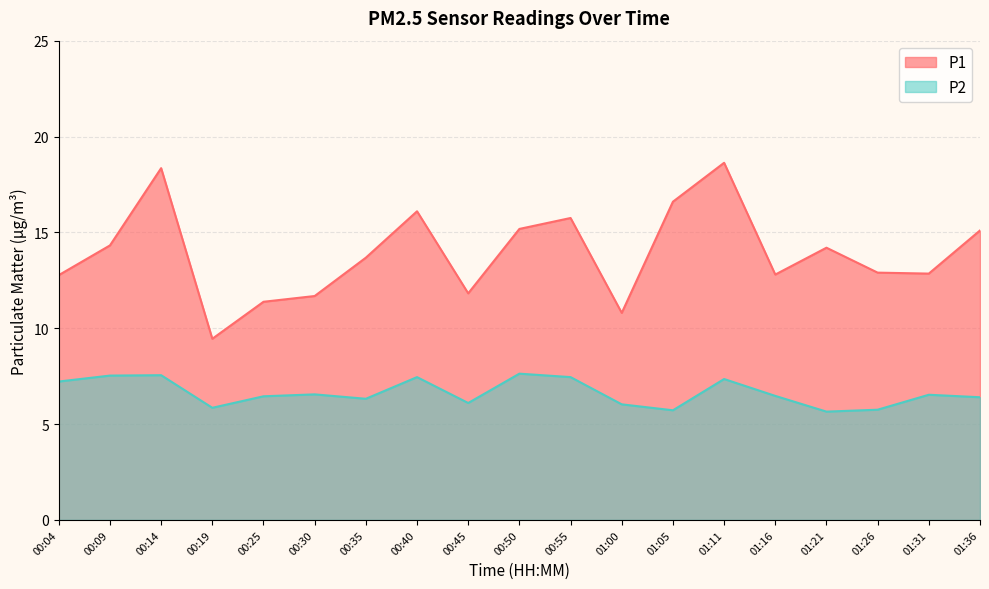

How many series are shown in this chart?

2